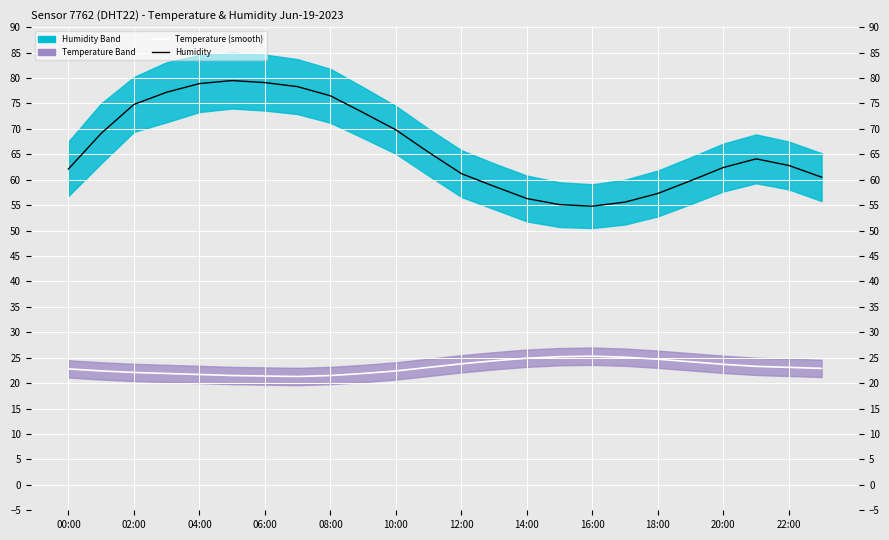

What is the maximum value shown in the chart?

79.5